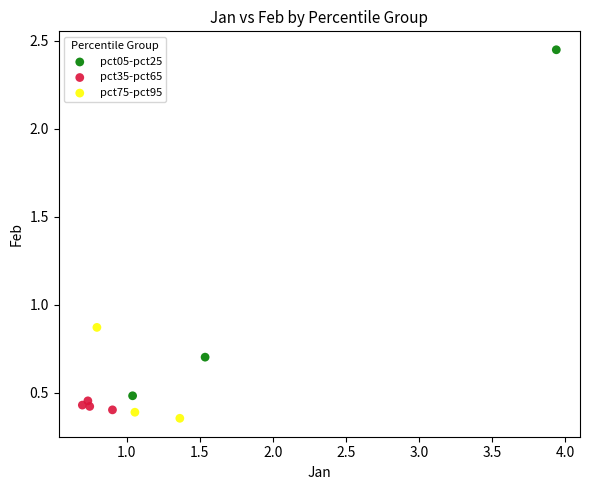

Which series reaches the maximum Y coordinate?

pct05-pct25